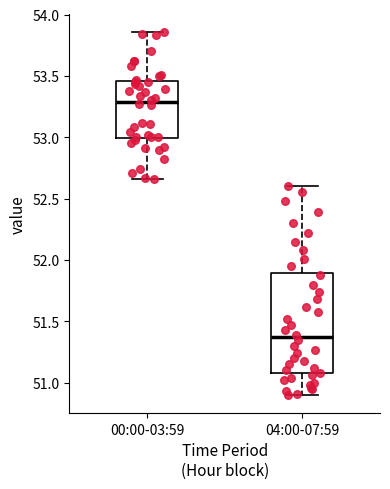

Where does the upper whisker of the box for 00:00-03:59 end on the y-axis? The values are not printed on the chart, so give them approximately, as read against the axis.

53.85